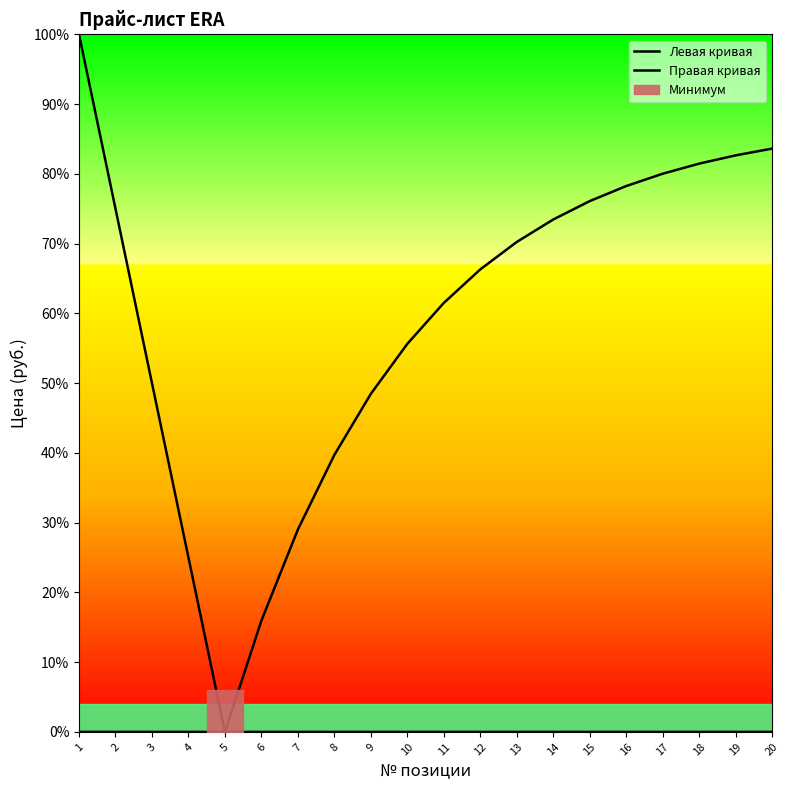

Is the value of Левая кривая at 18 greater than the value of Правая кривая at 17?

No